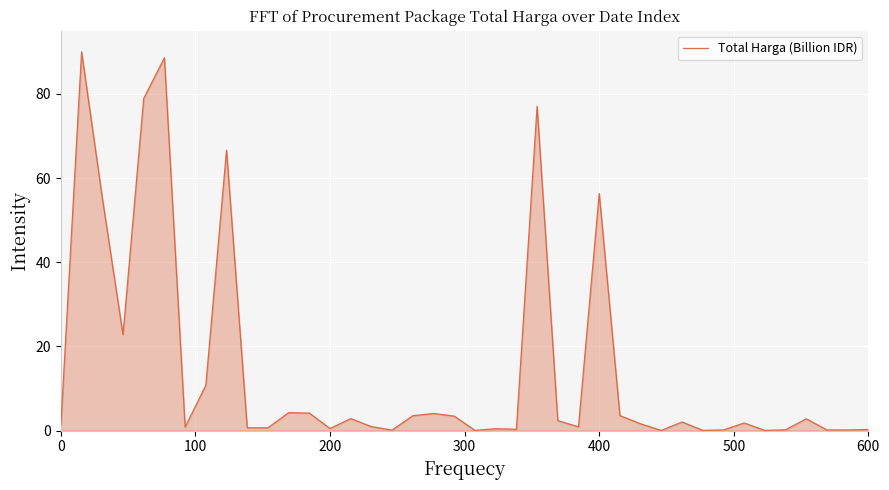

What is the greatest value displayed?

90.0